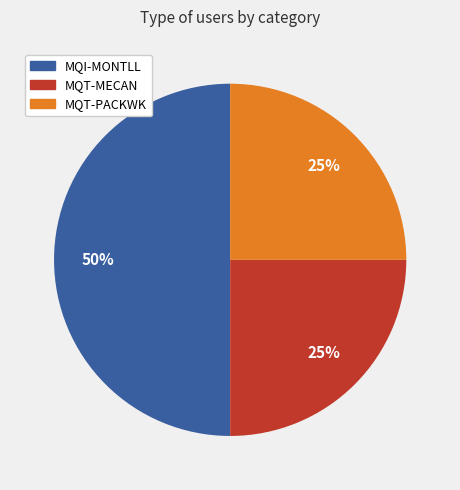

To the nearest percent, what percentage of the pie is MQT-PACKWK?

25%